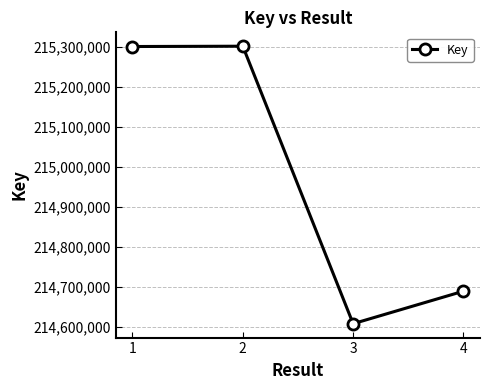

What is the ratio of the value at 1 to the value at 2?

1.0